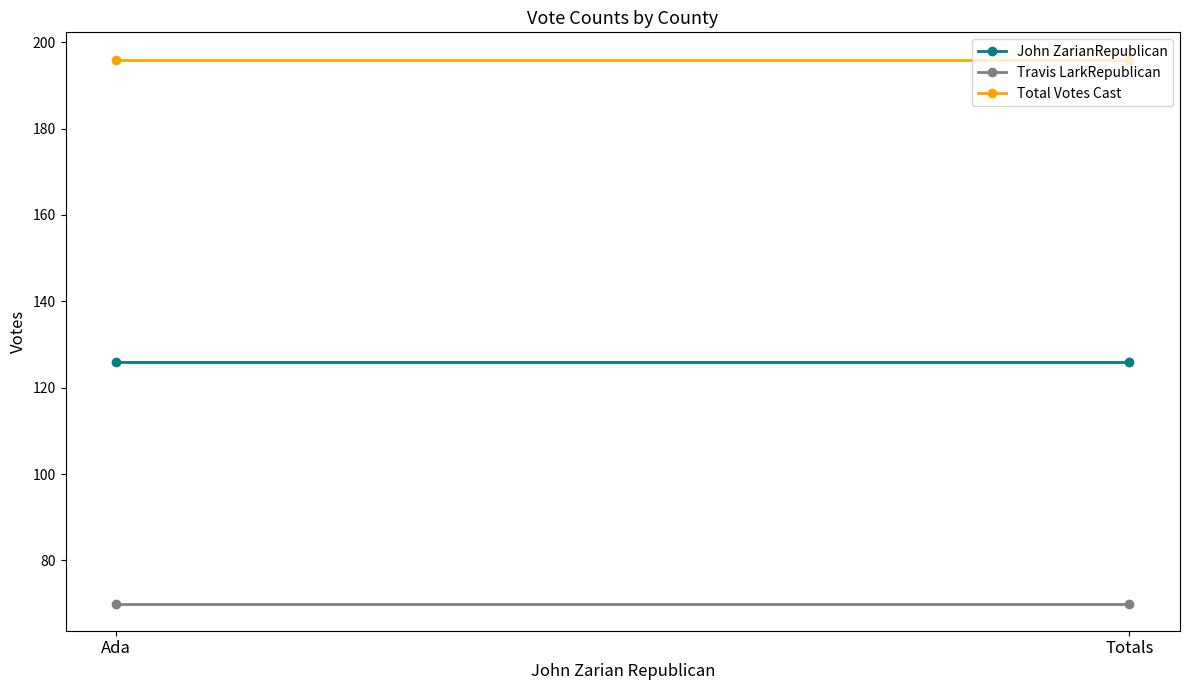

At which category is the sum across all series the highest?

Ada